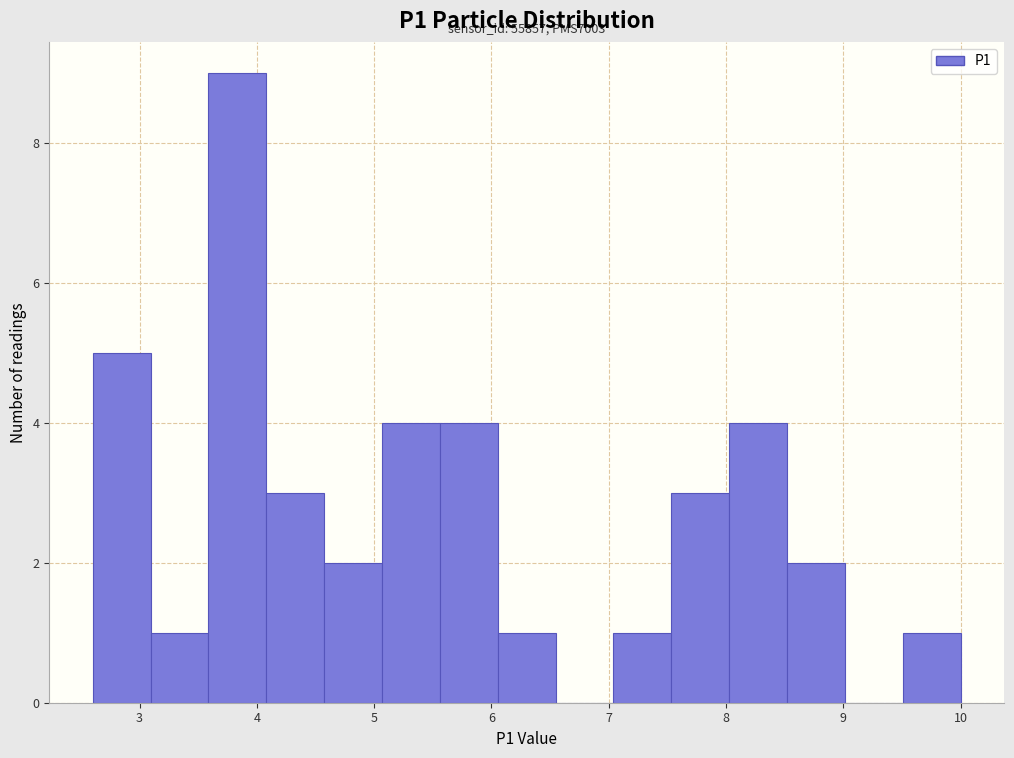

Which range on the x-axis has the tallest bar?

3.6 to 4.1